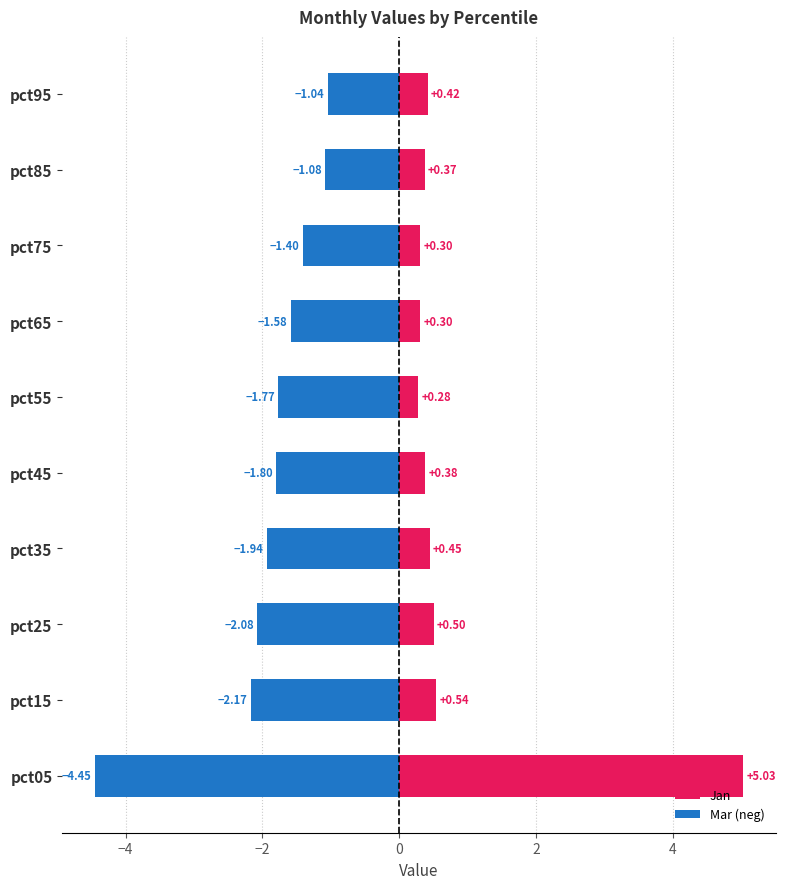

What is the highest value of the Mar (neg) series?

-1.0